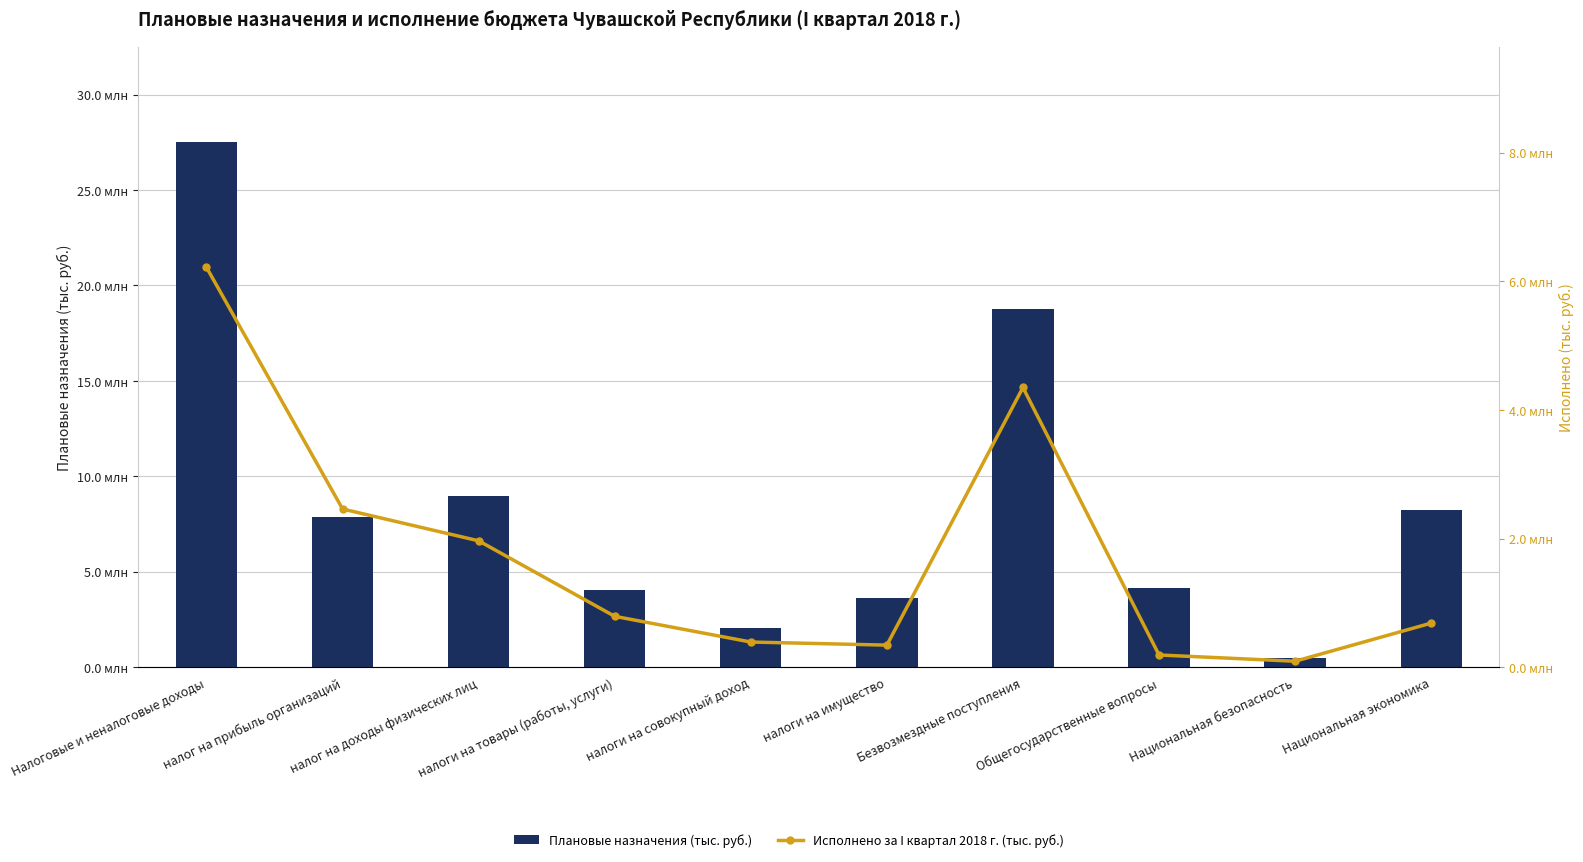

What are all the series names shown in the legend?

Плановые назначения (тыс. руб.), Исполнено за I квартал 2018 г. (тыс. руб.)